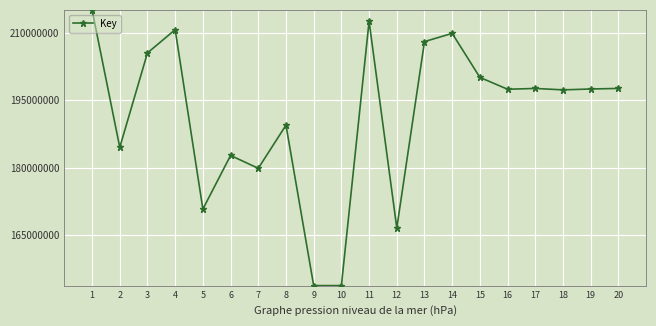

What is the sum of all values?

3831043008